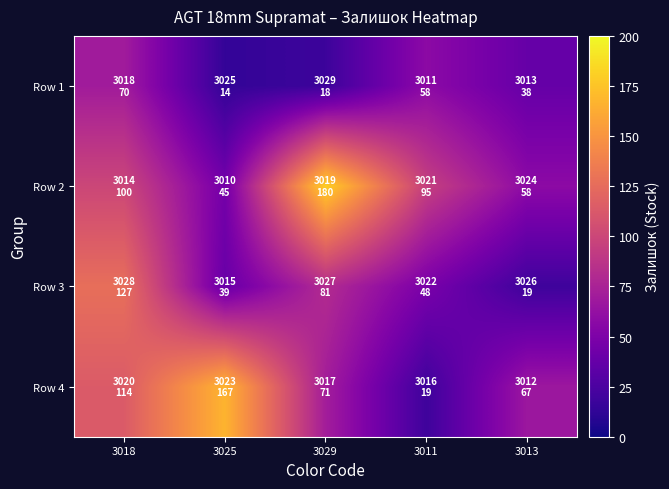

What is the difference between the highest and lowest values at 3025?

153